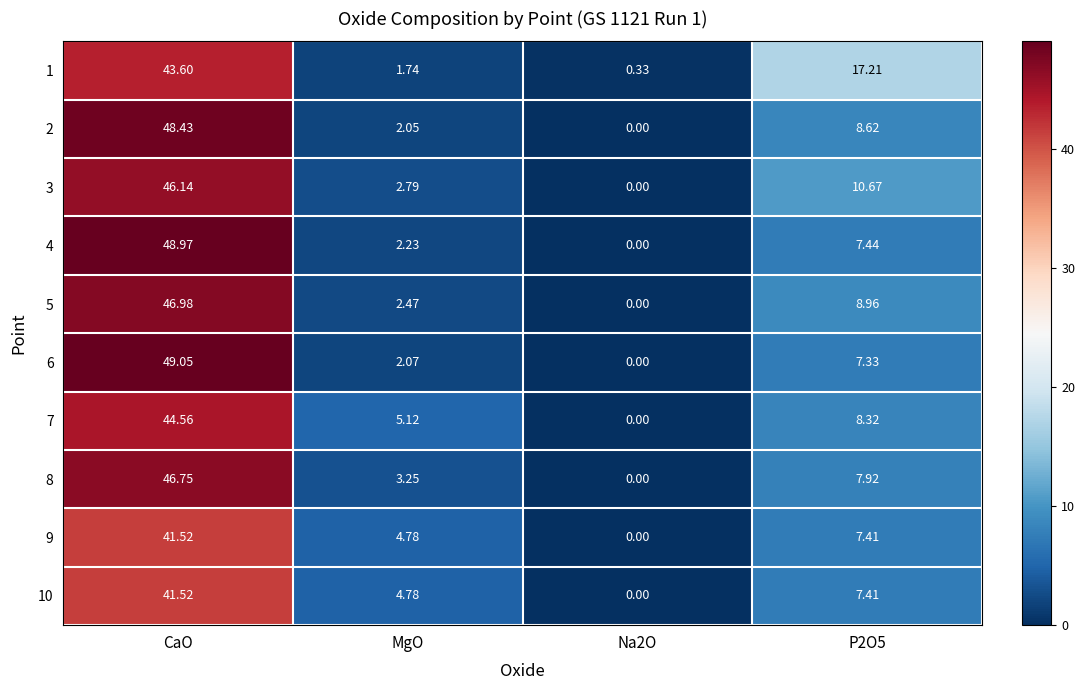

At which category is the sum across all series the highest?

CaO